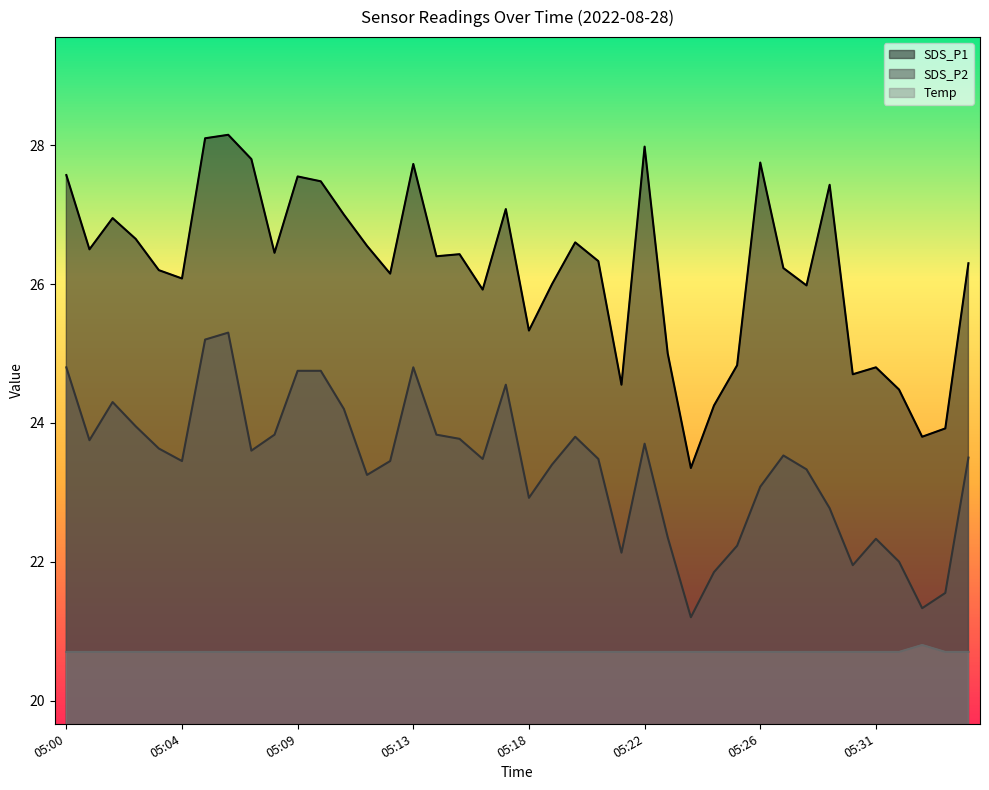

Which label corresponds to the smallest value in the chart?

05:00